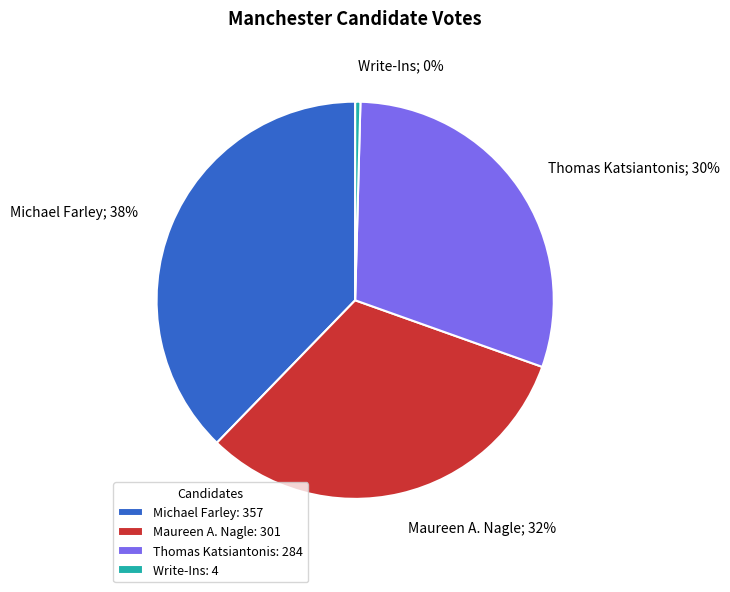

Does Maureen A. Nagle represent more than half of the total?

No